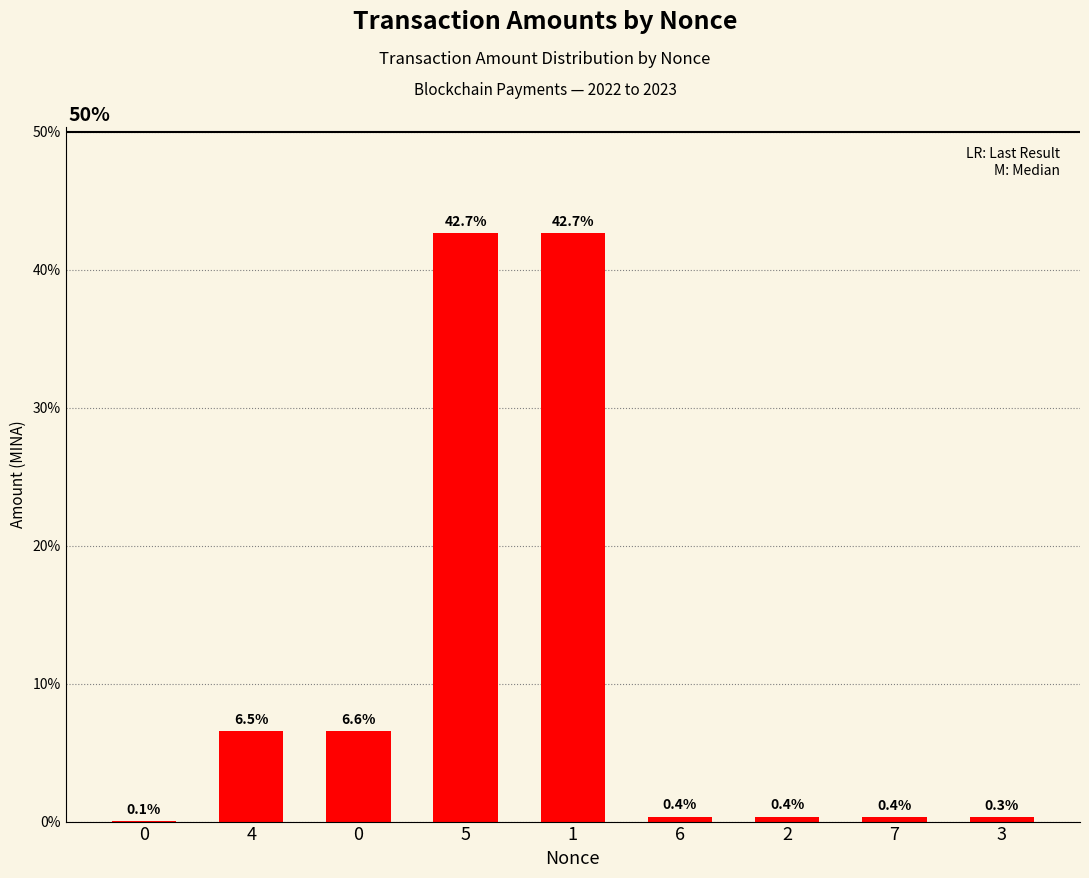

True or false: the data shows 0.5 at 3.

False